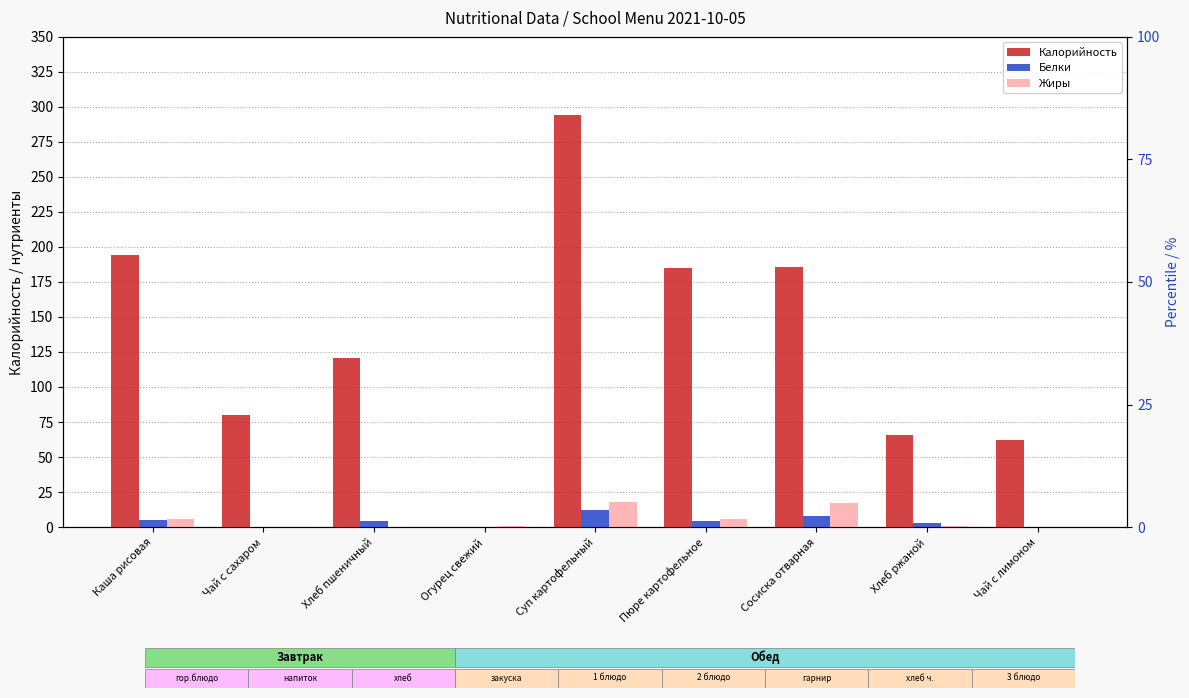

Is the value of Белки at Пюре картофельное greater than the value of Калорийность at Хлеб ржаной?

No